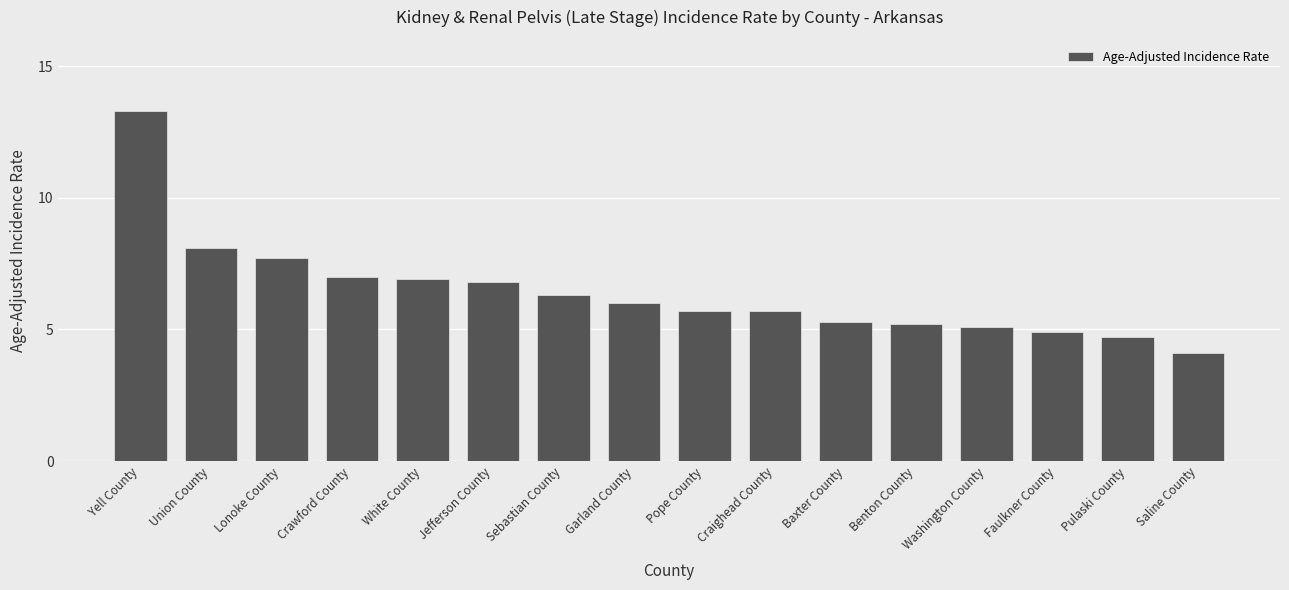

What is the label of the 10th bar from the right?

Sebastian County